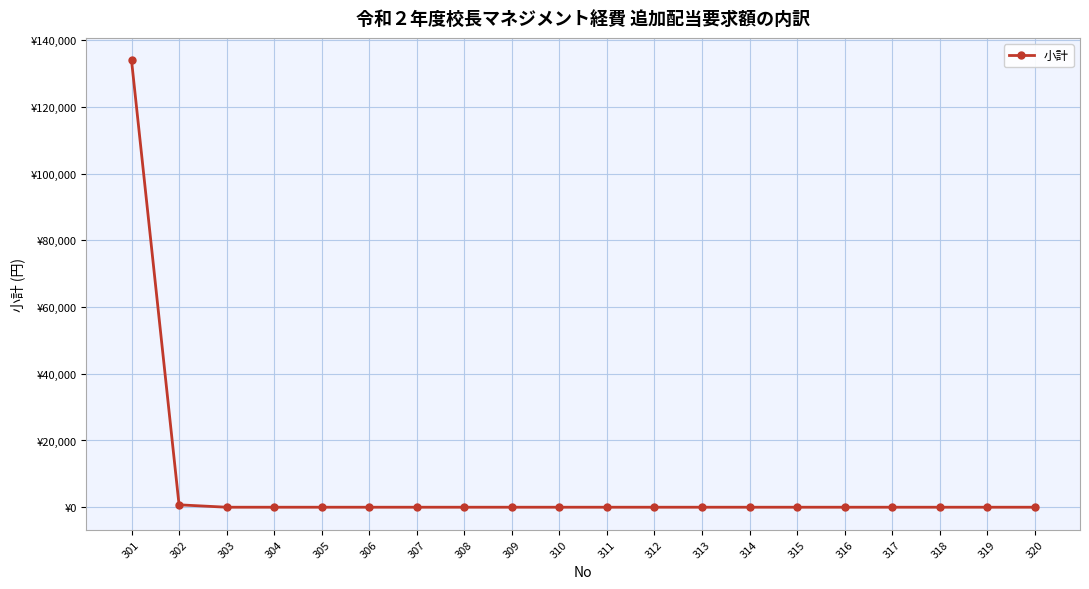

List the labels in order of value, smallest first.

303, 304, 305, 306, 307, 308, 309, 310, 311, 312, 313, 314, 315, 316, 317, 318, 319, 320, 302, 301